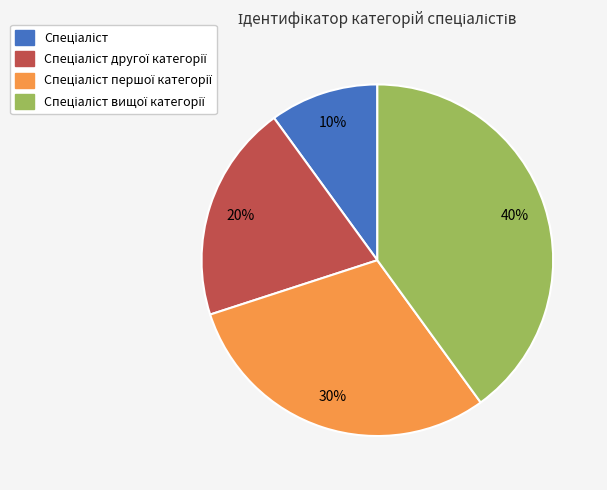

How many slices are in this pie chart?

4